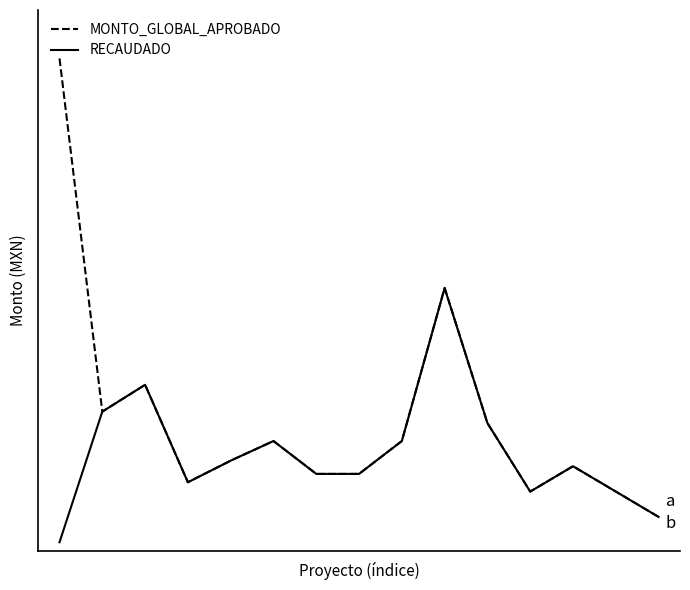

Does the chart display data point markers on the line(s)?

No